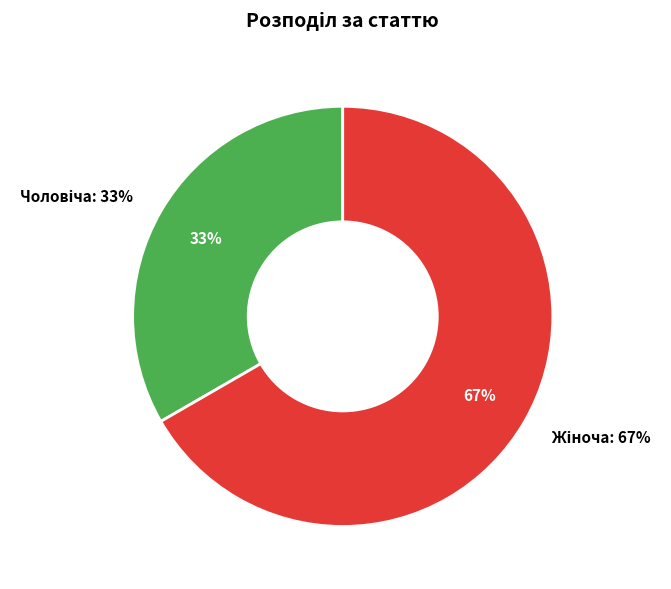

Which slice is the smallest?

Чоловіча